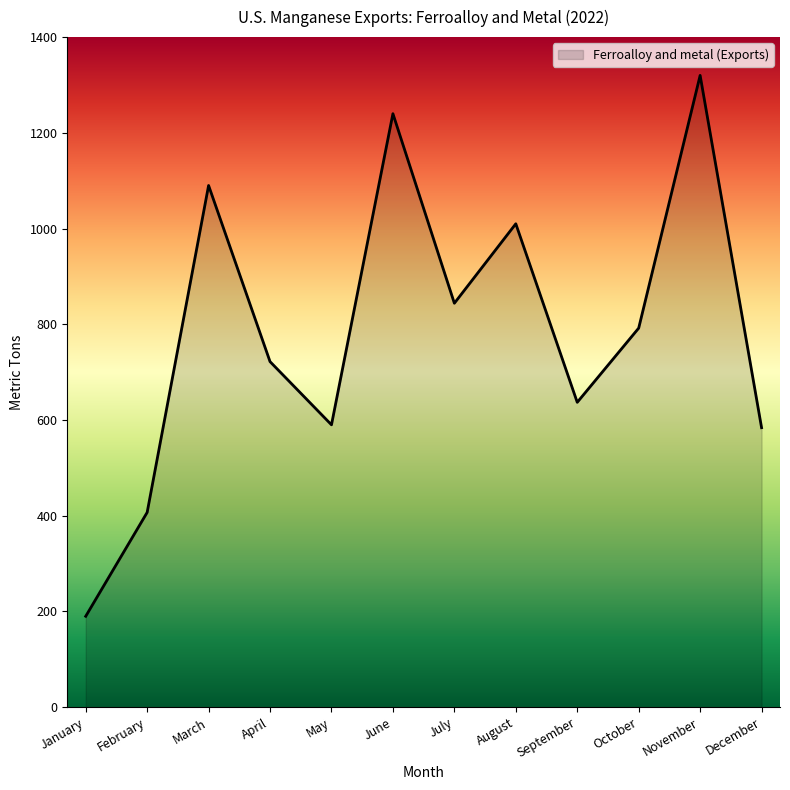

What is the difference between the maximum and minimum values?

1130